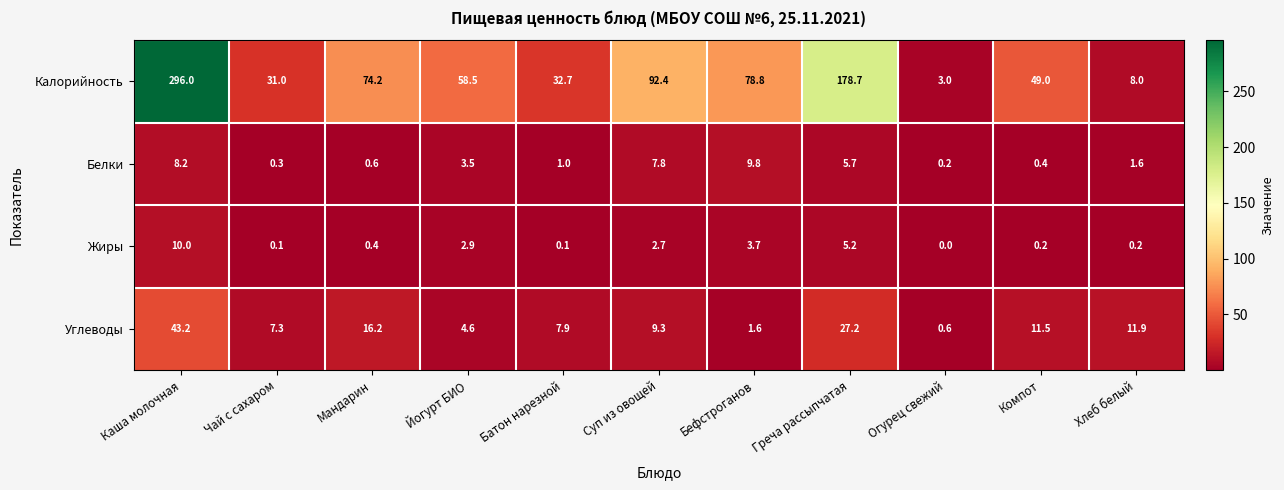

Rank the series by their maximum value, from highest to lowest.

Калорийность, Углеводы, Жиры, Белки